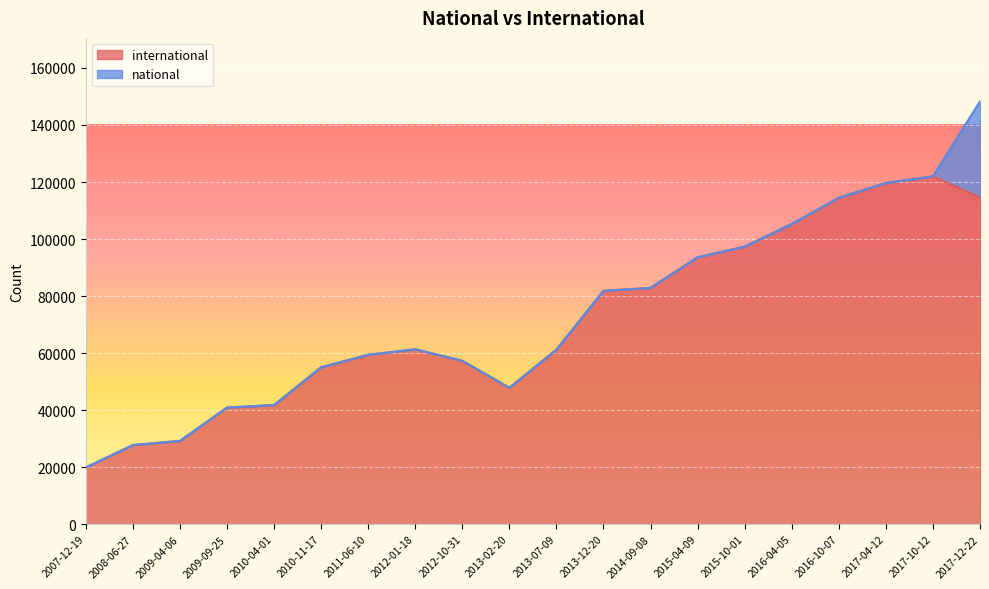

Is it true that the value at 2012-10-31 is 86260?

False